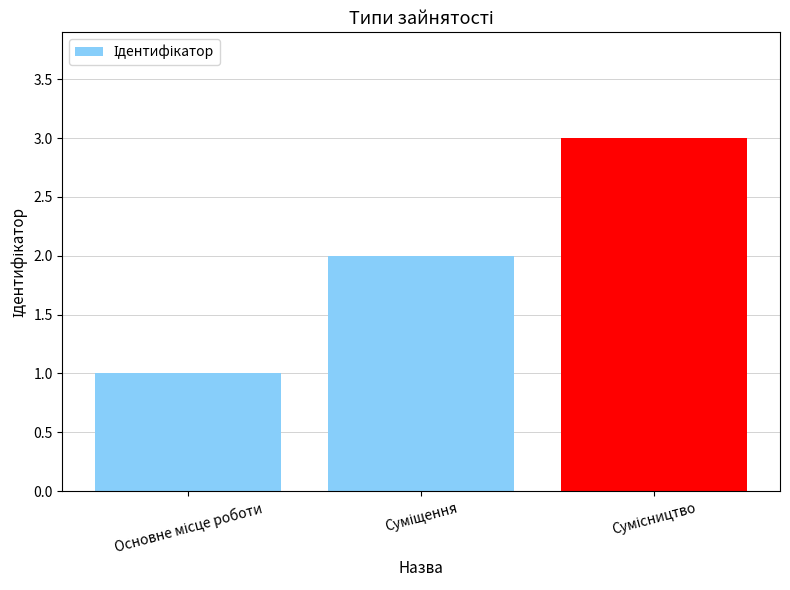

What is the value of the 3rd bar from the left?

3